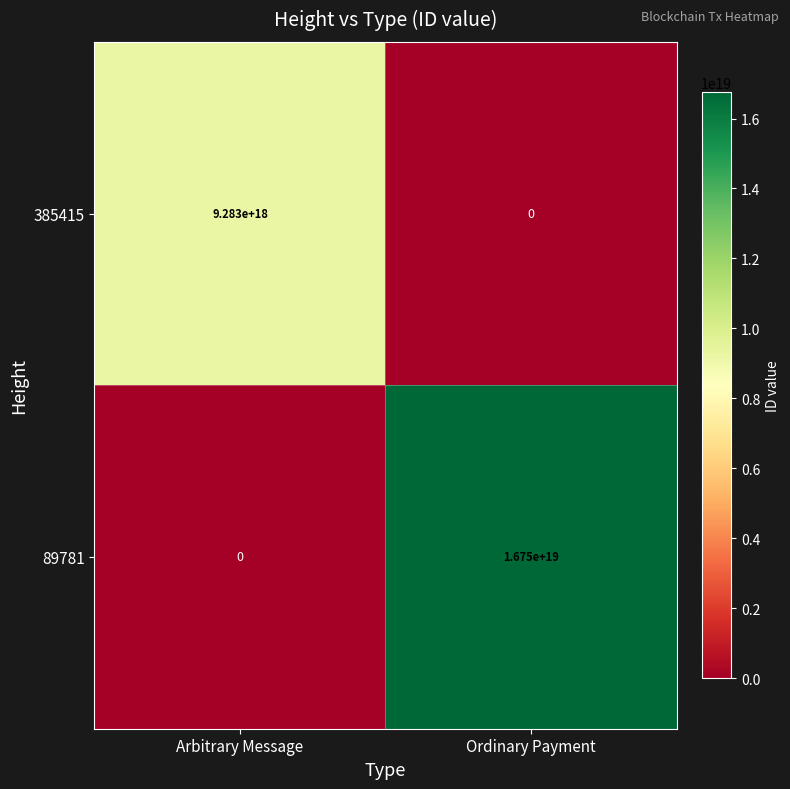

Is the value of 385415 at Ordinary Payment greater than the value of 89781 at Ordinary Payment?

No